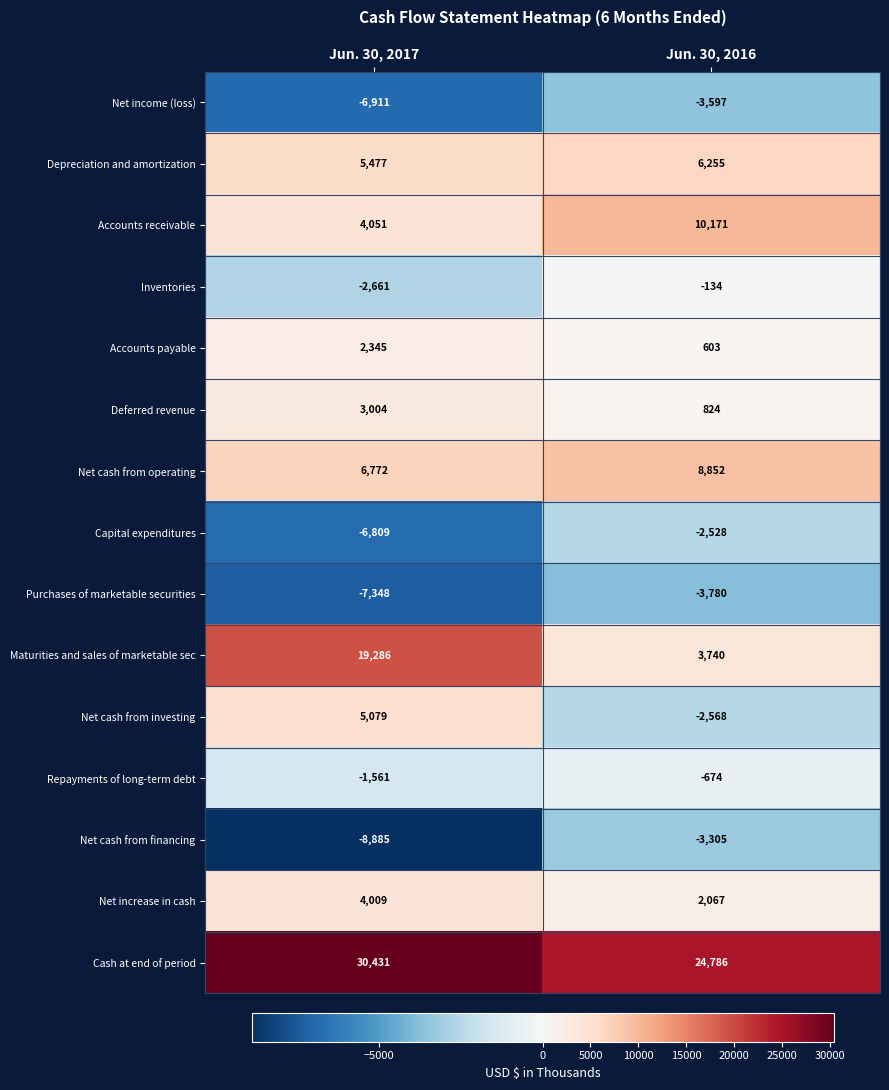

What is the spread (max minus min) of values at Jun. 30, 2016?

28566